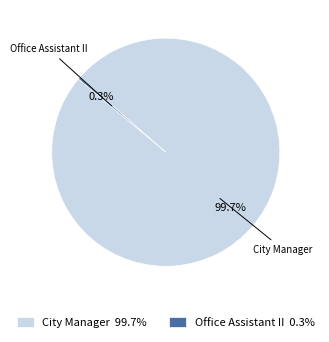

Count the number of slices in the pie.

2